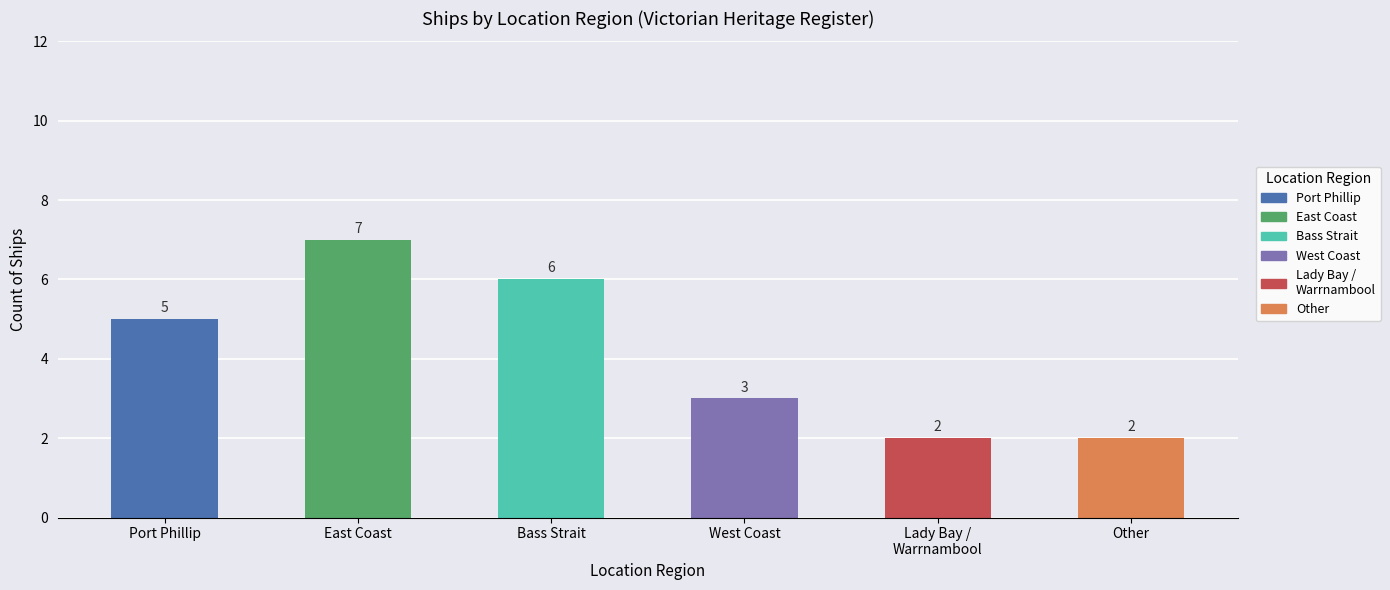

Does the chart contain any negative values?

No